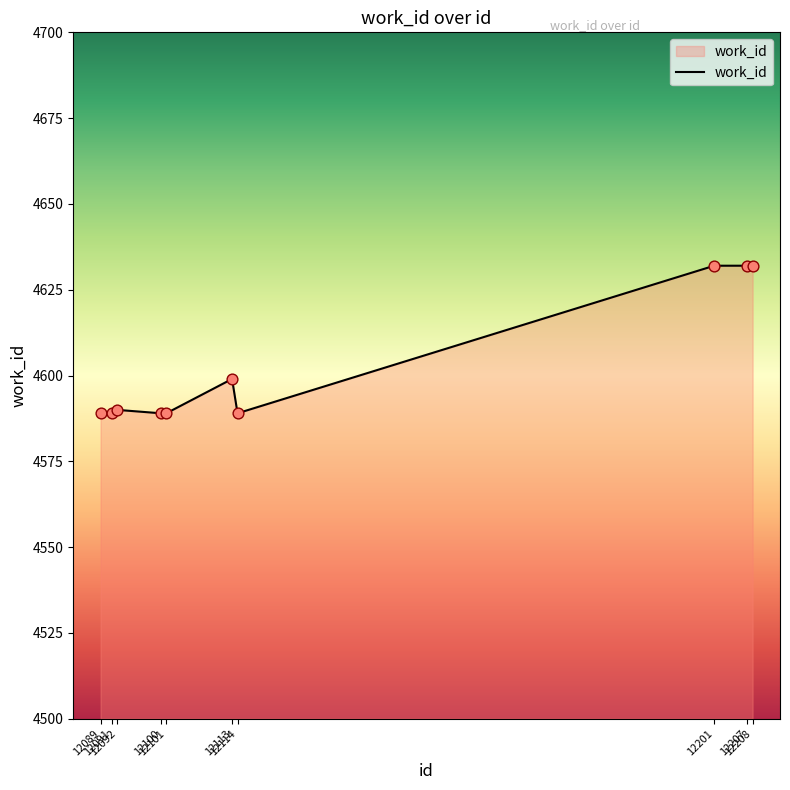

What is the ratio of the value at 12207 to the value at 12091?

1.0